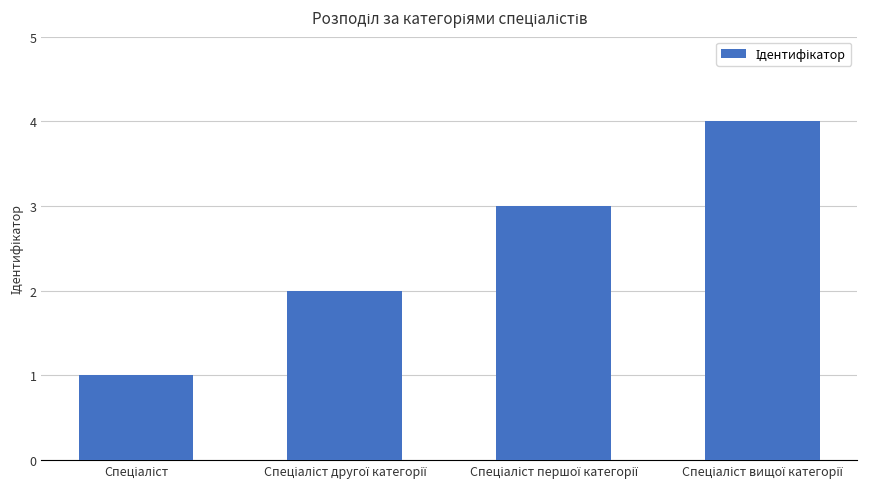

What is the maximum value shown in the chart?

4